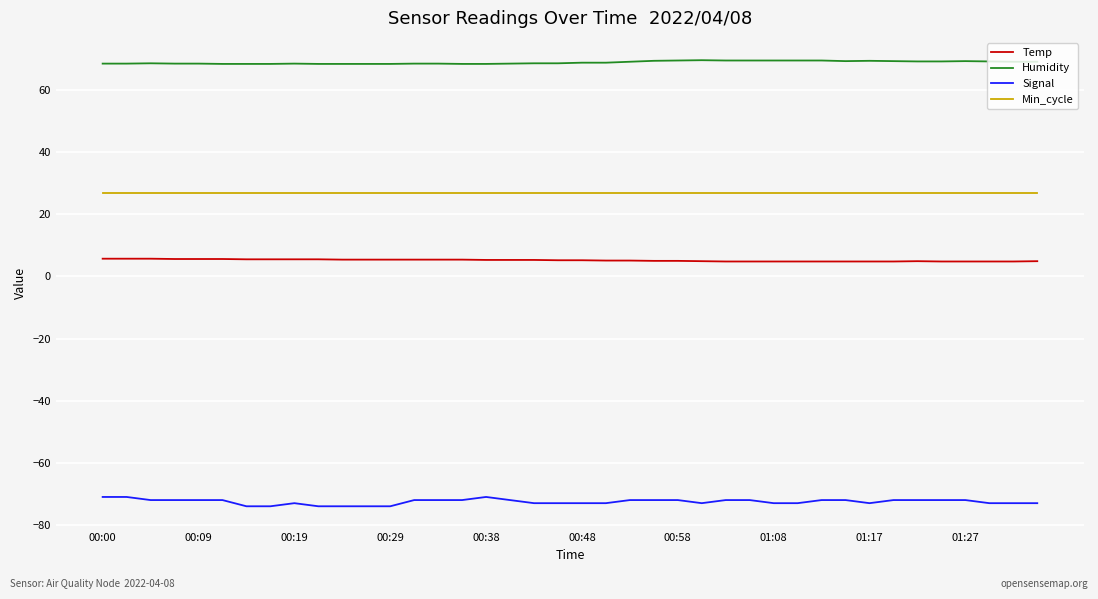

Which series has the largest total across all categories?

Humidity